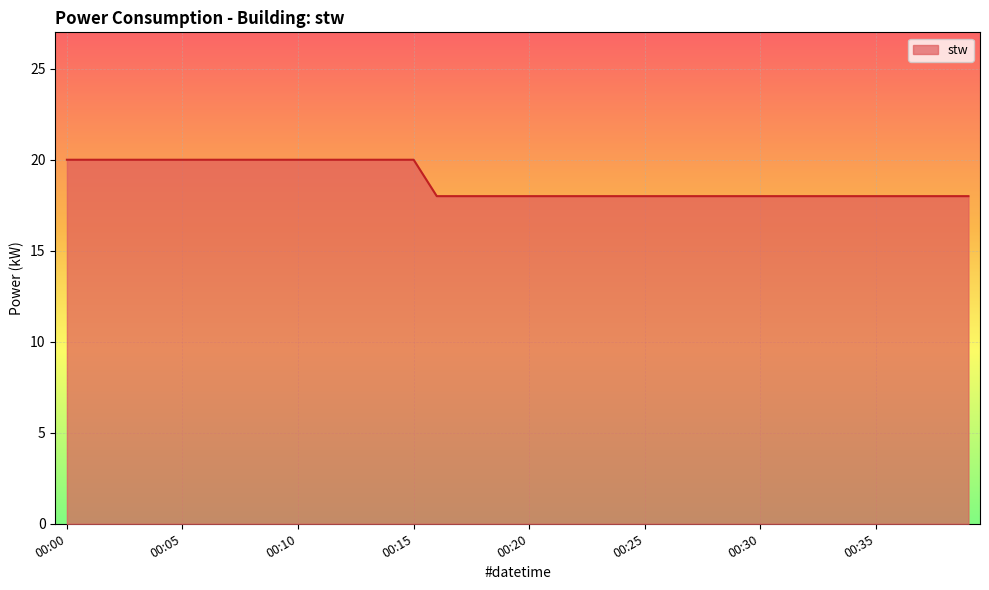

What is the smallest value displayed?

18